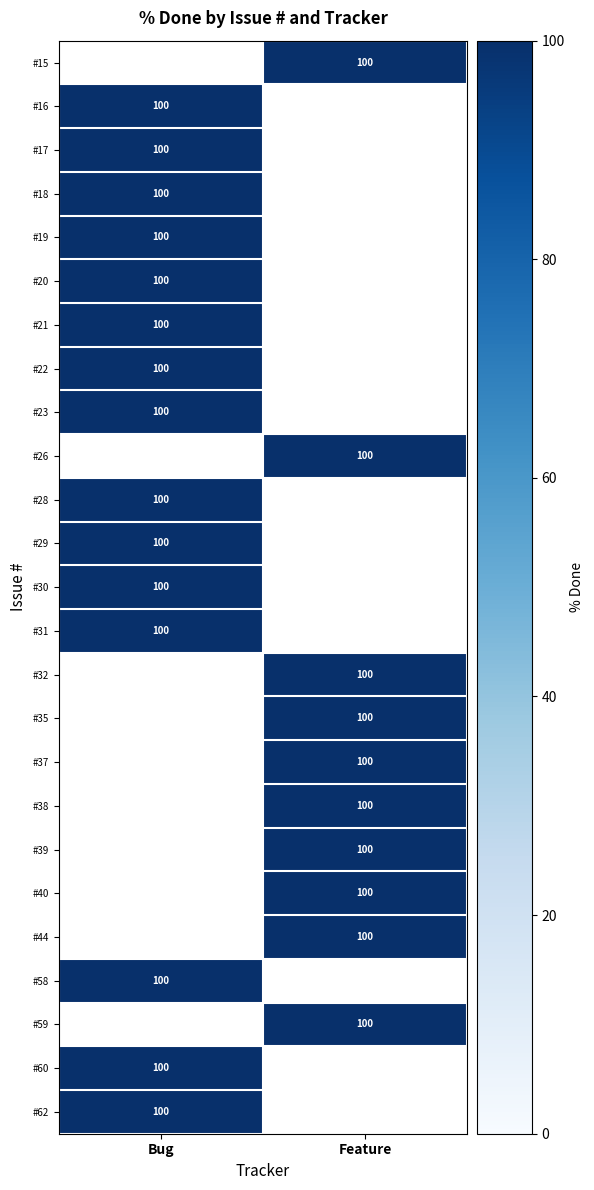

How many categories are shown in the chart?

2